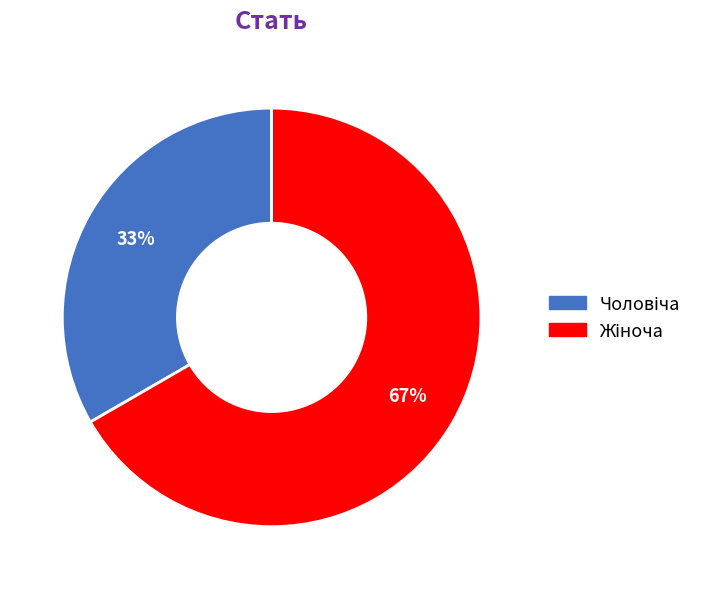

Is there a majority slice in this chart?

Yes